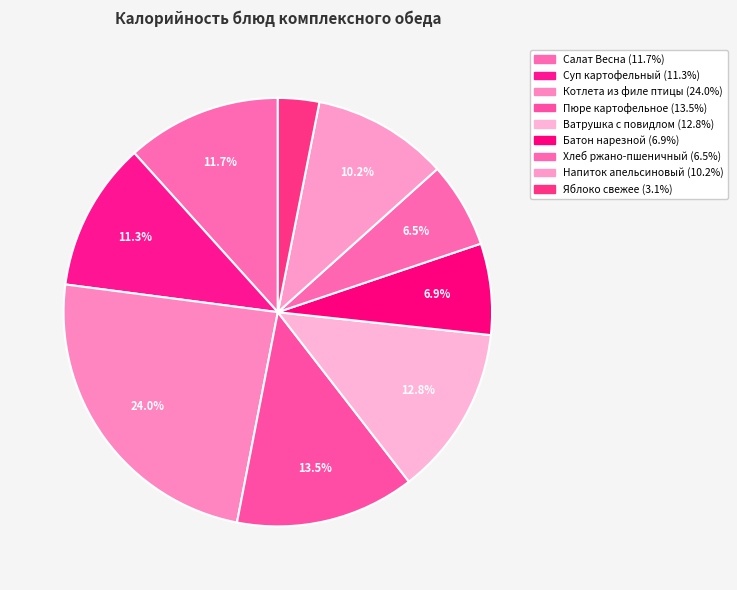

Approximately how many times larger is the value at Салат Весна compared to Напиток апельсиновый?

1.1